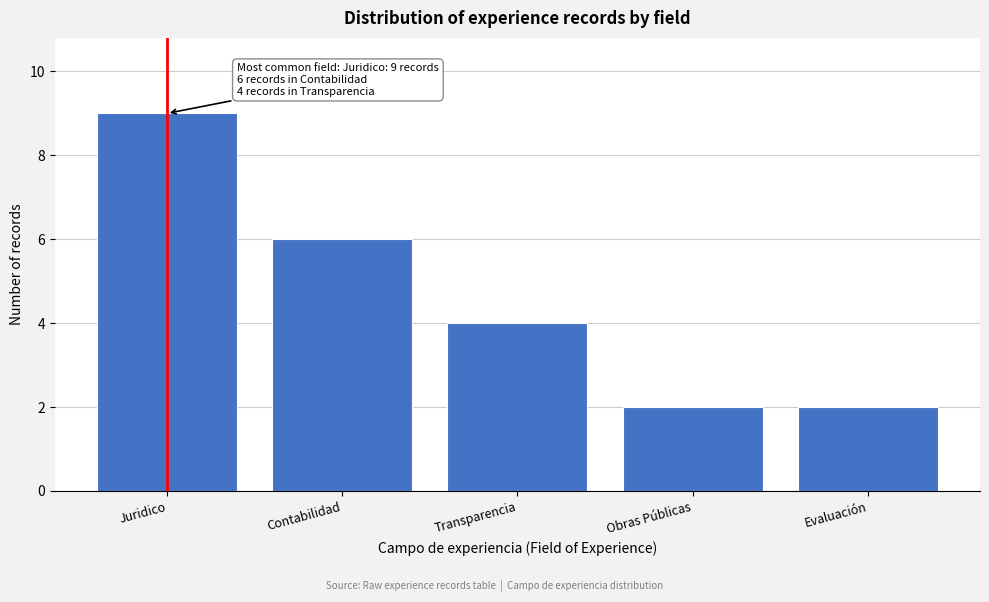

Reading left to right, transcribe all the data shown in this chart.

Juridico=9	Contabilidad=6	Transparencia=4	Obras Públicas=2	Evaluación=2